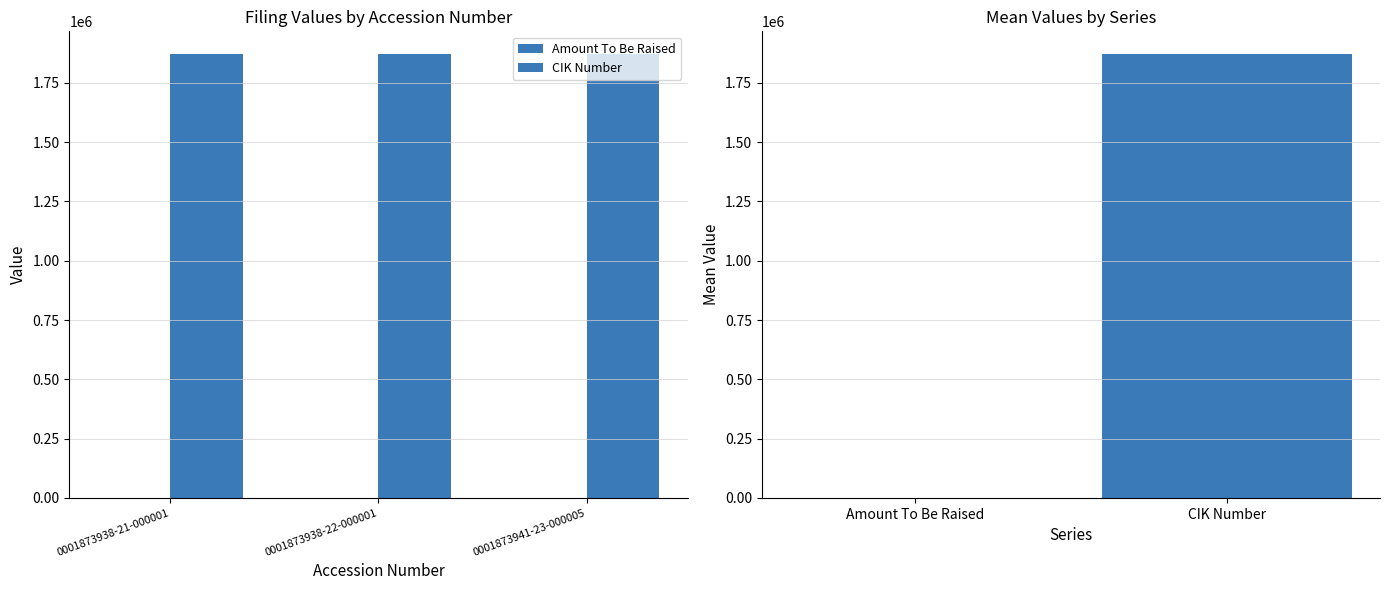

Reading left to right, list all the values displayed in this chart.

Amount To Be Raised: -1	-1	-1
CIK Number: 1873938	1873938	1873938